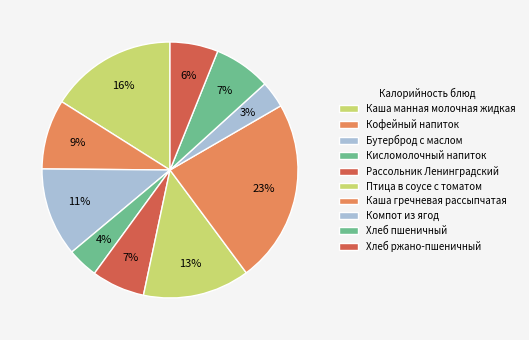

Rank the categories by value from highest to lowest.

Каша гречневая рассыпчатая, Каша манная молочная жидкая, Птица в соусе с томатом, Бутерброд с маслом, Кофейный напиток, Хлеб пшеничный, Рассольник Ленинградский, Хлеб ржано-пшеничный, Кисломолочный напиток, Компот из ягод